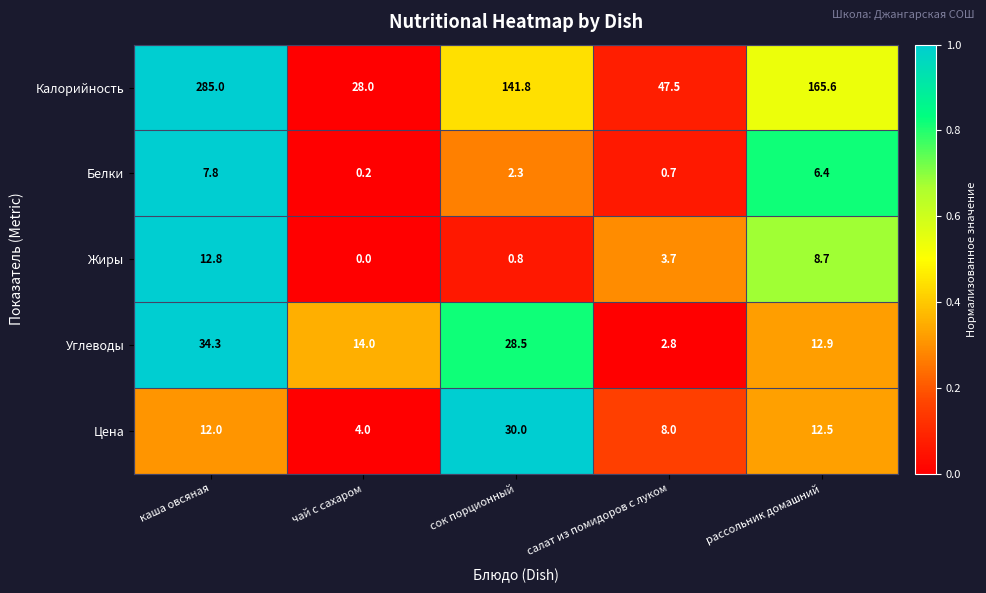

What is the difference between the maximum and minimum values in the Цена series?

26.0